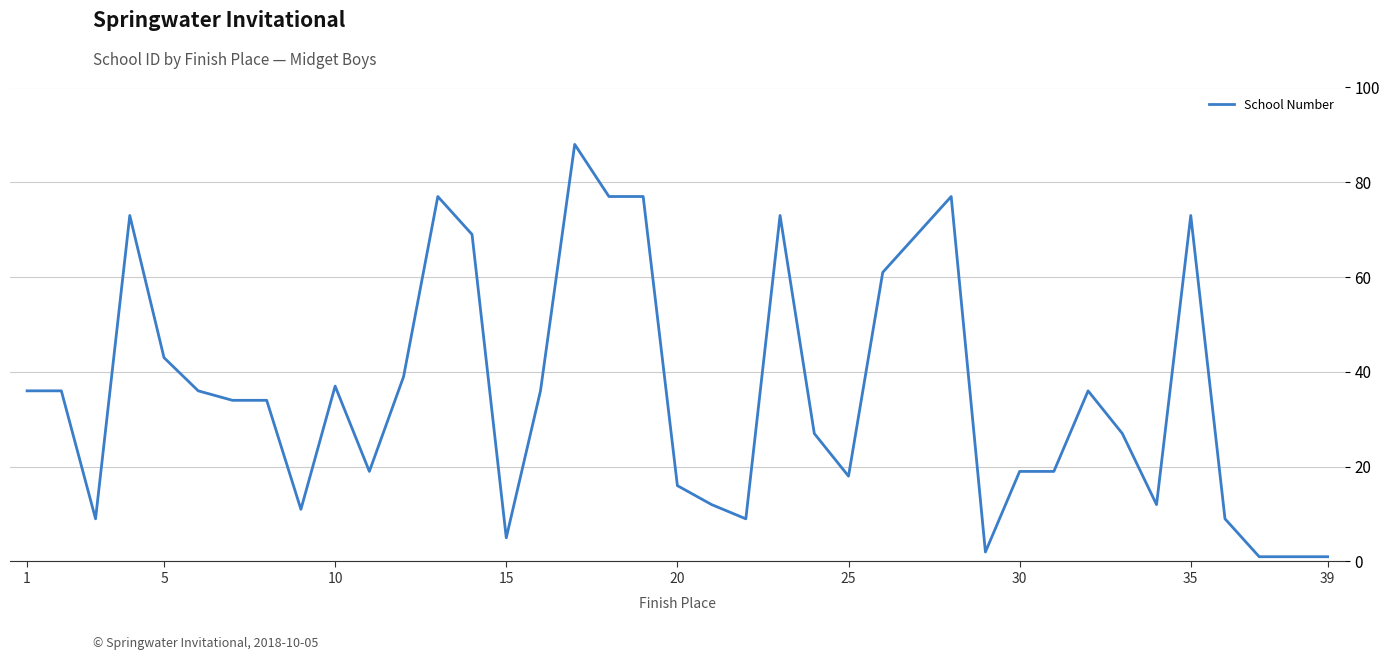

What is the difference between the maximum and minimum values?

87